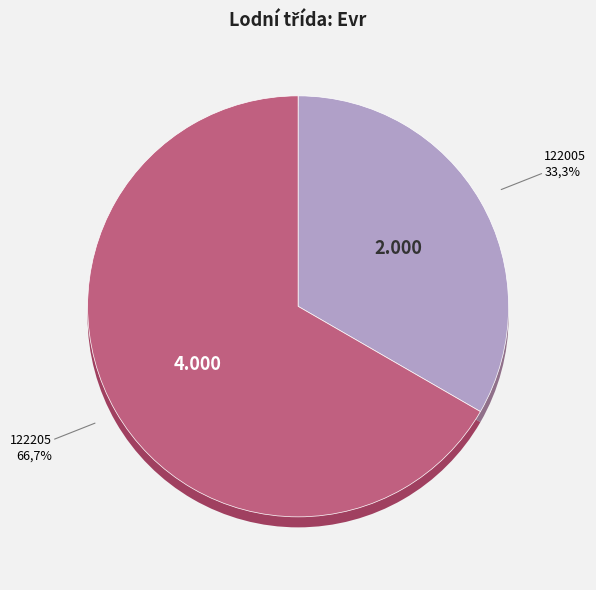

To the nearest percent, what portion does 122005 represent?

33%